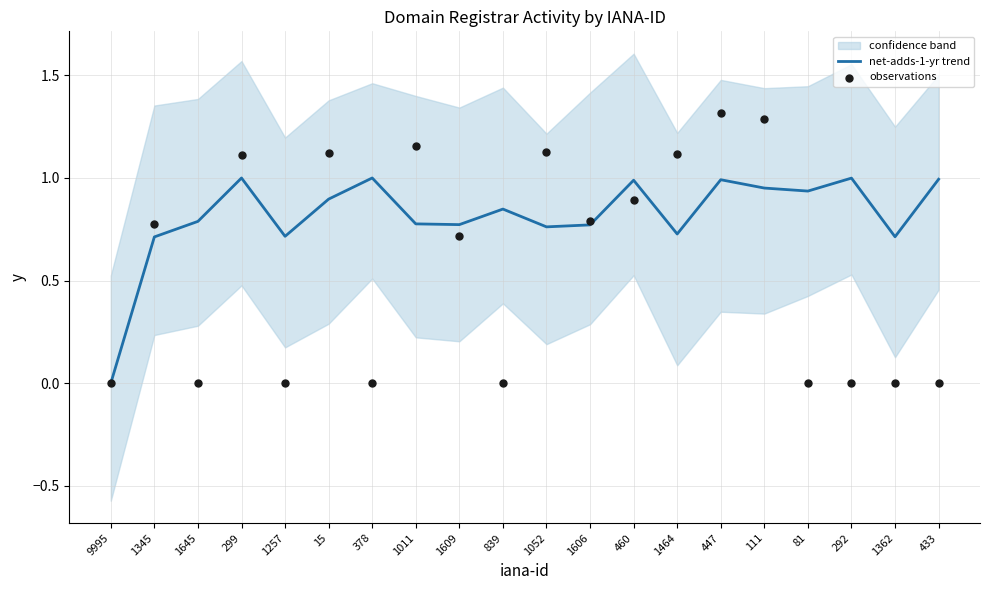

Which series has the largest total across all categories?

net-adds-1-yr trend